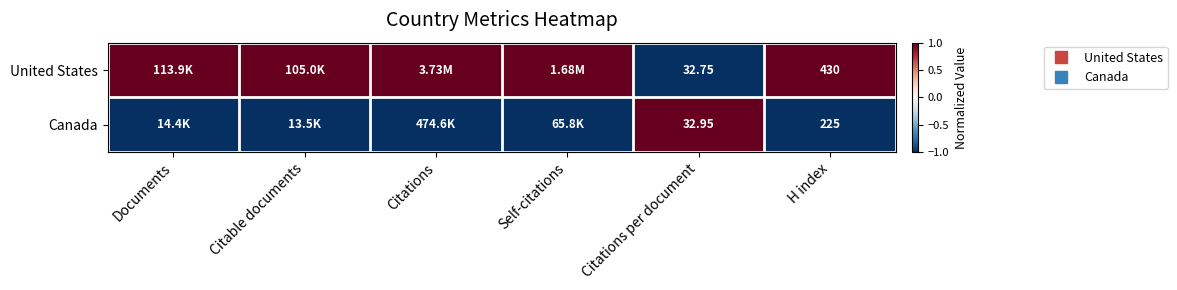

Which series has the largest total across all categories?

United States